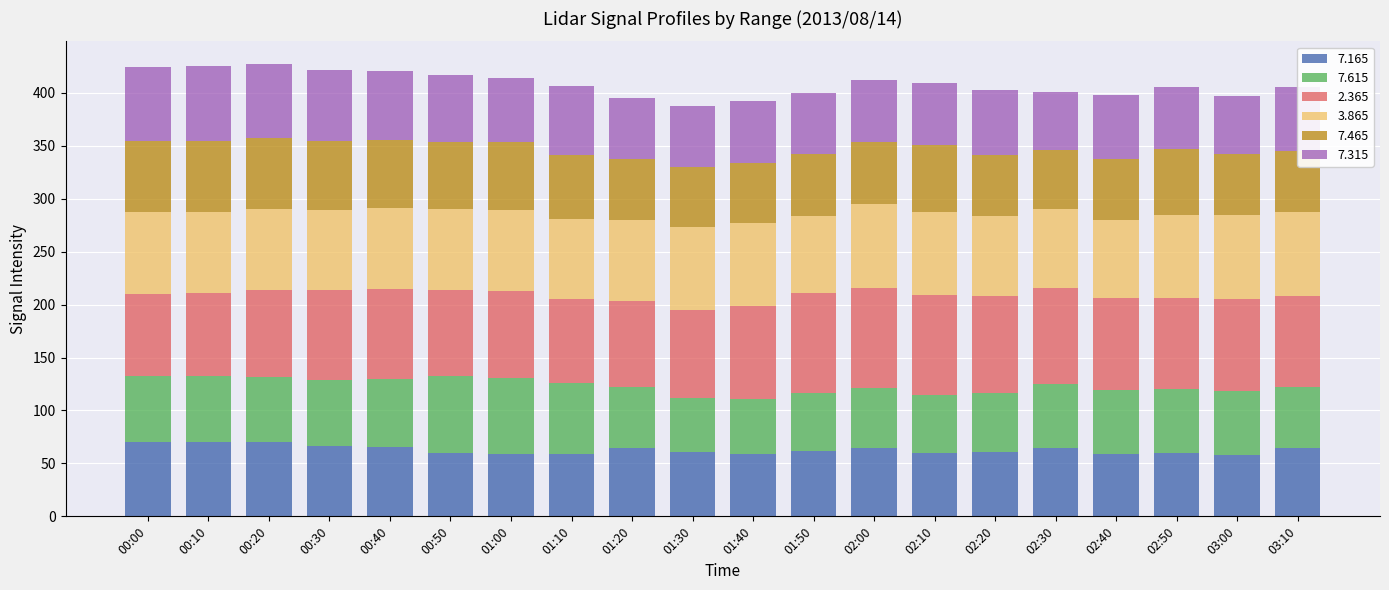

What is the maximum value for 7.165?

70.3